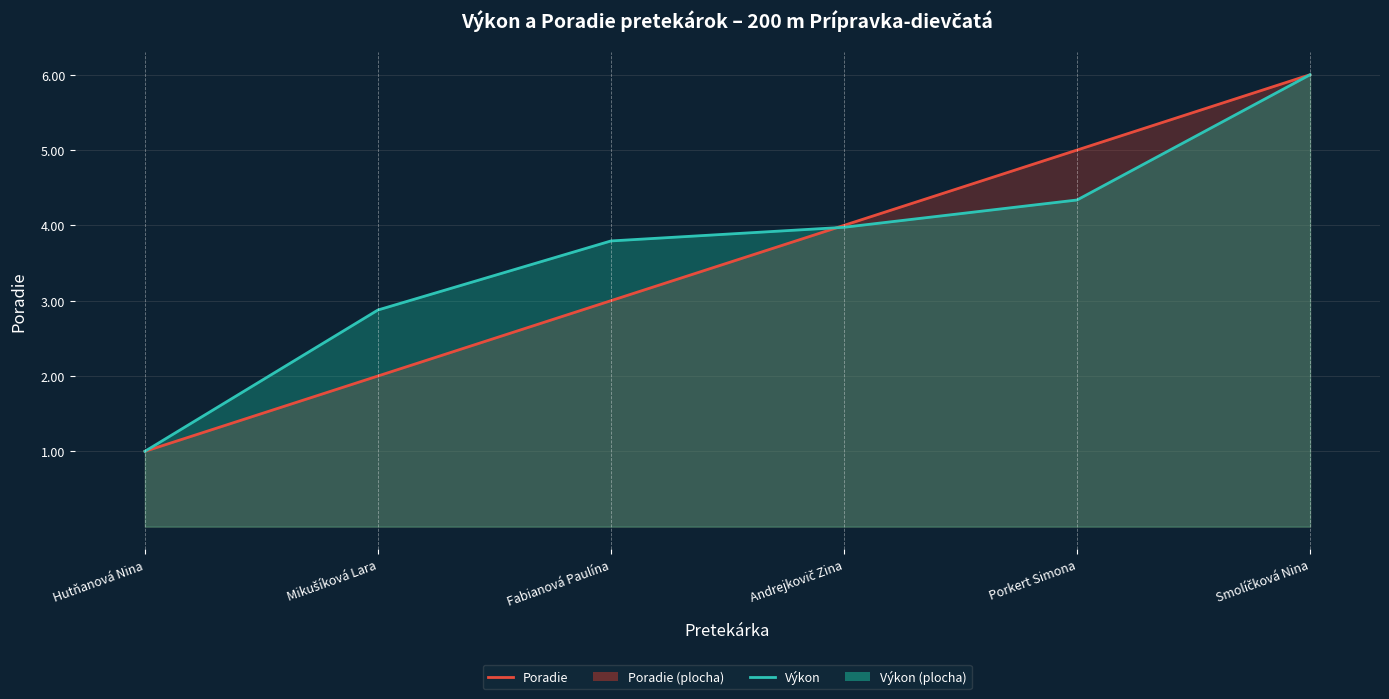

Rank the categories by Poradie value from highest to lowest.

Smolíčková Nina, Porkert Simona, Andrejkovič Zina, Fabianová Paulína, Mikušíková Lara, Hutňanová Nina